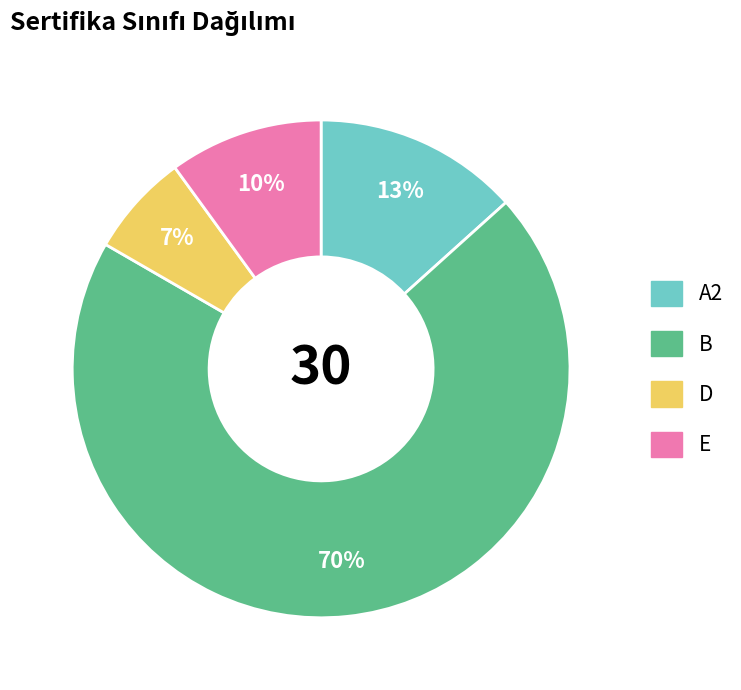

How many slices are in this pie chart?

4